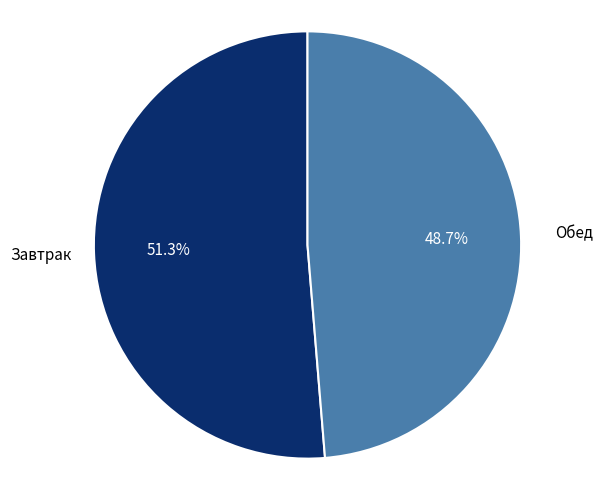

Does any single category account for the majority?

Yes